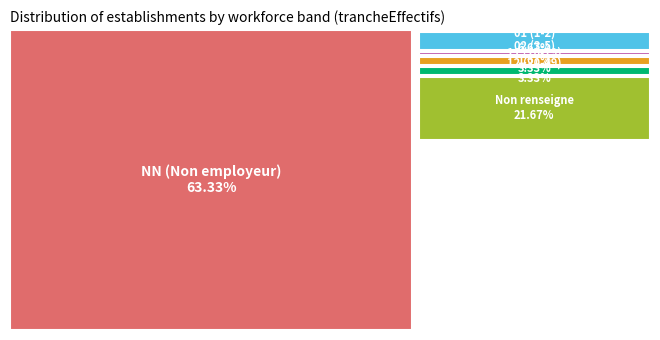

To the nearest percent, what is the difference between the largest and smallest slice percentages?

62%